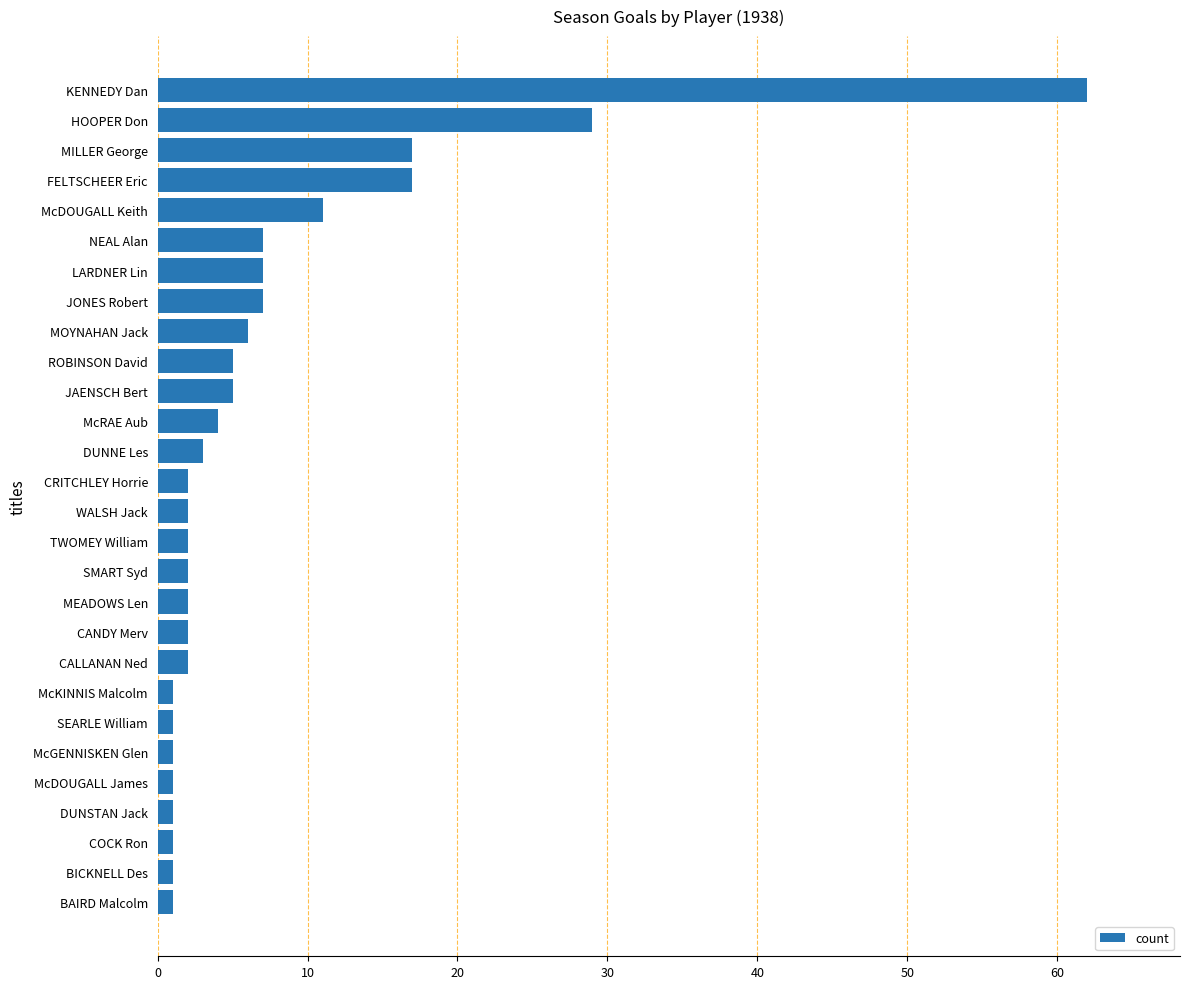

What is the sum of all values?

202